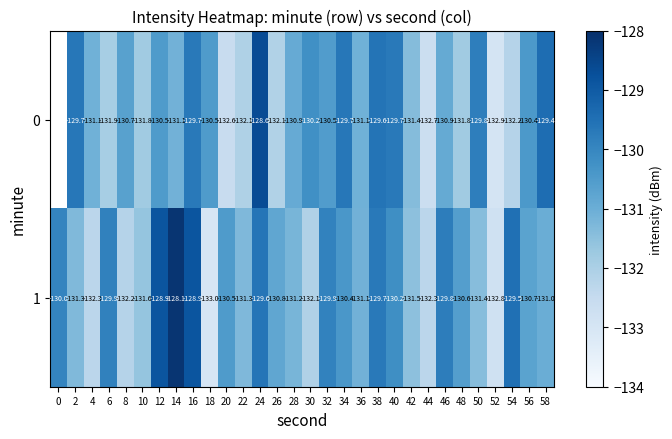

Is the value of 1 at 0 greater than the value of 0 at 44?

Yes